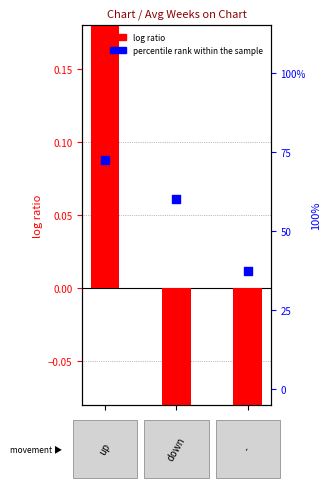

Which series reaches the minimum Y coordinate?

log ratio